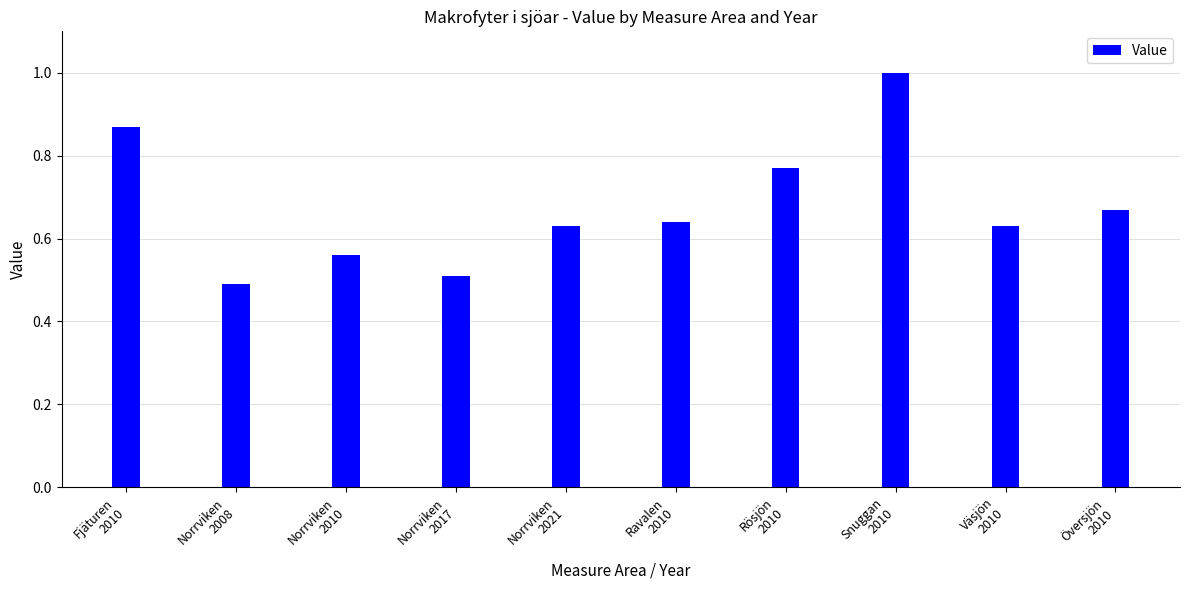

Count the number of data series in this chart.

1